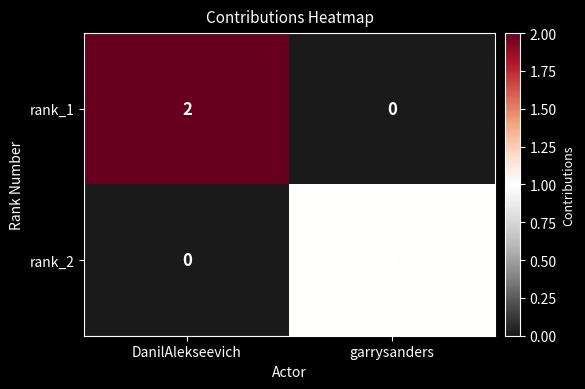

Which series has the largest range (max minus min)?

rank_1